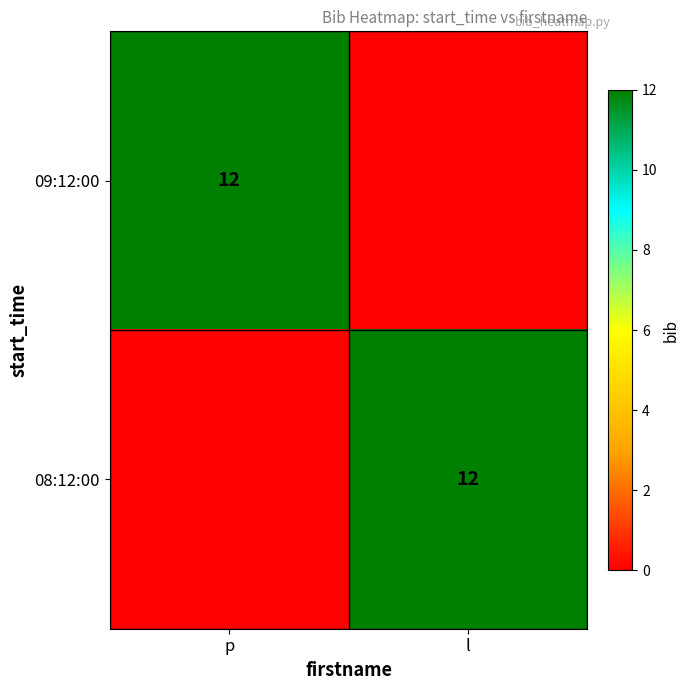

At which category is the sum across all series the highest?

p